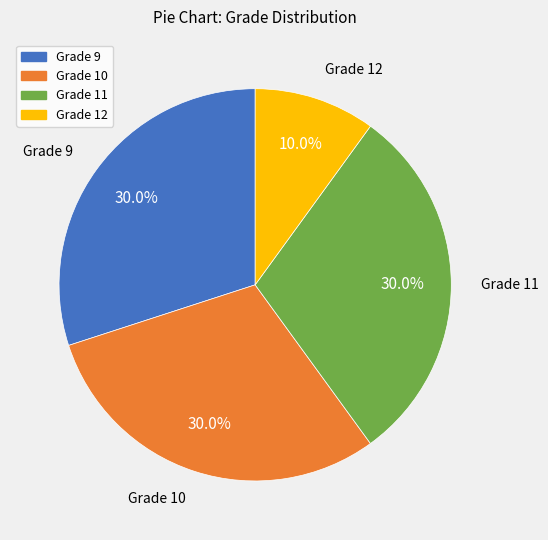

Does any single category account for the majority?

No